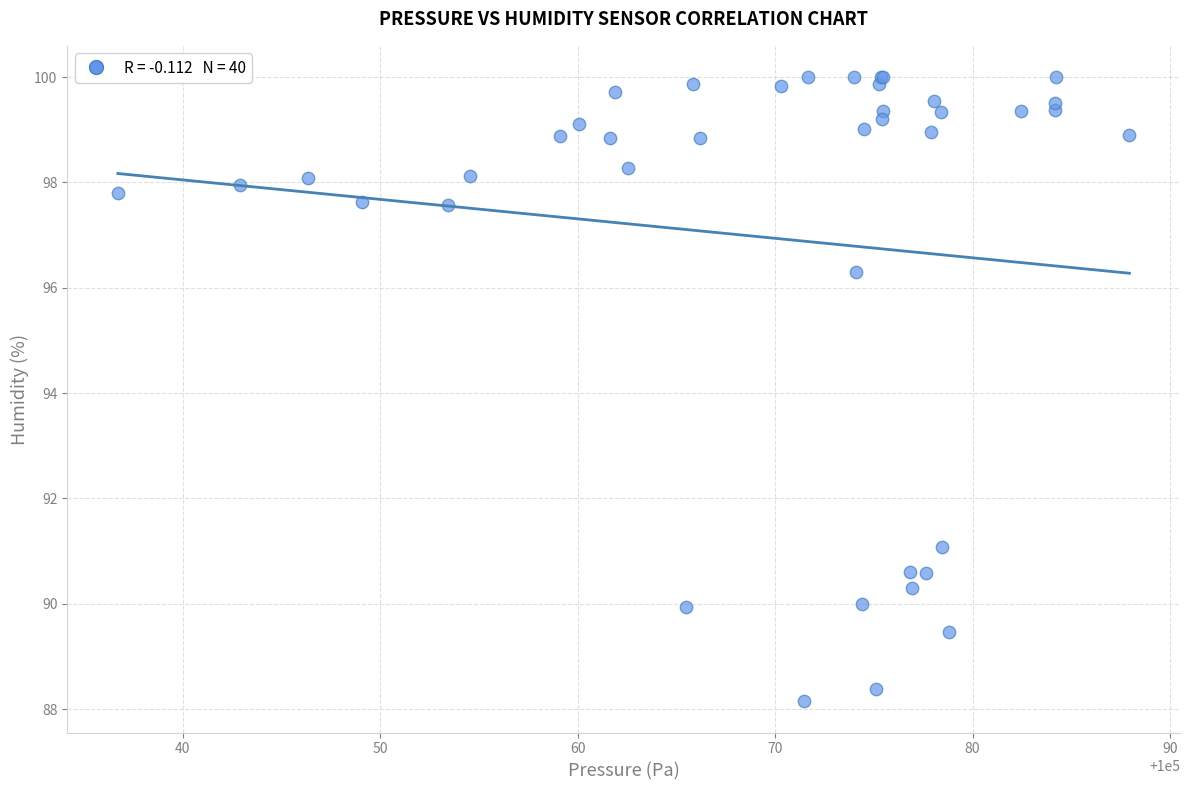

What Y value in the scatter plot is closest to 94?

96.3